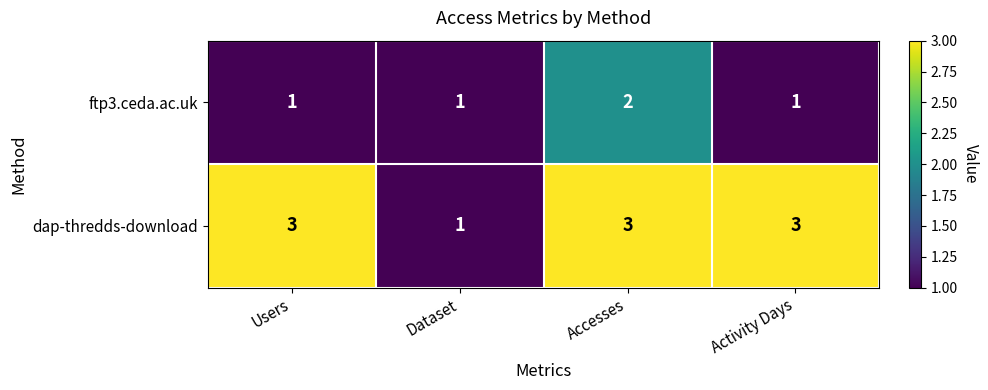

What is the sum of the dap-thredds-download values at Activity Days and Accesses?

6